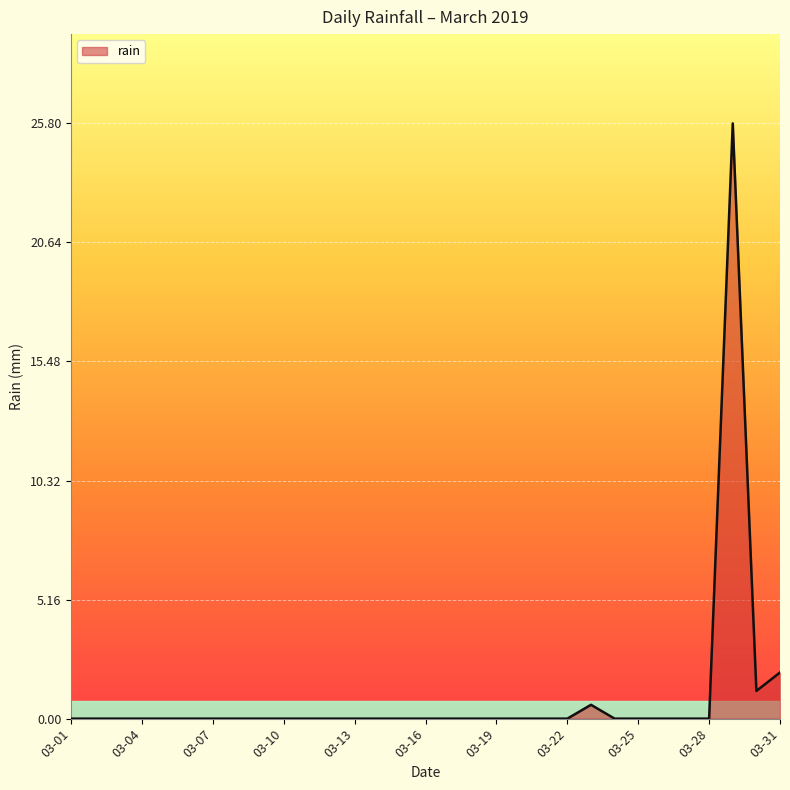

What is the difference between the maximum and minimum values?

25.8